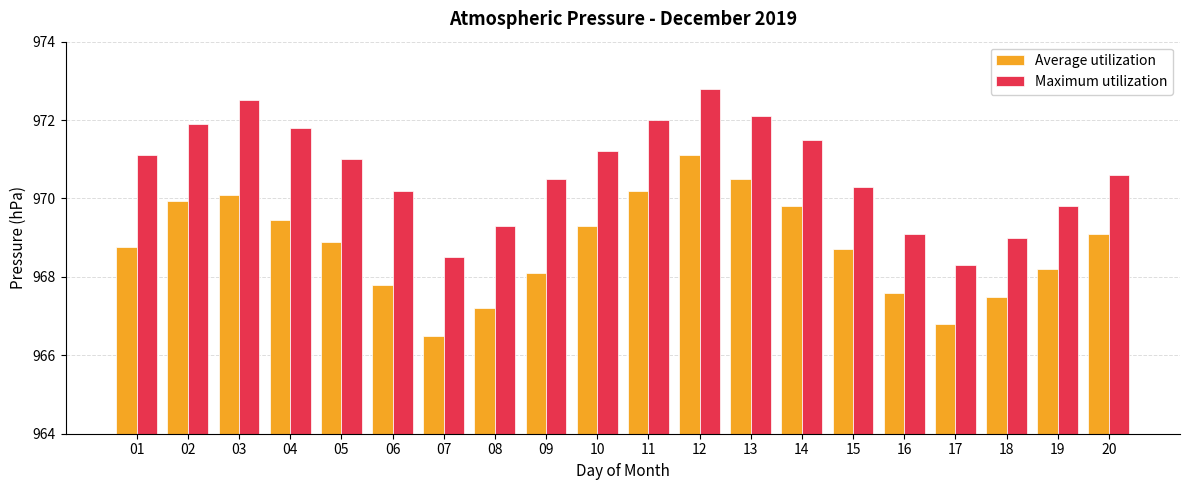

Count the number of data series in this chart.

2